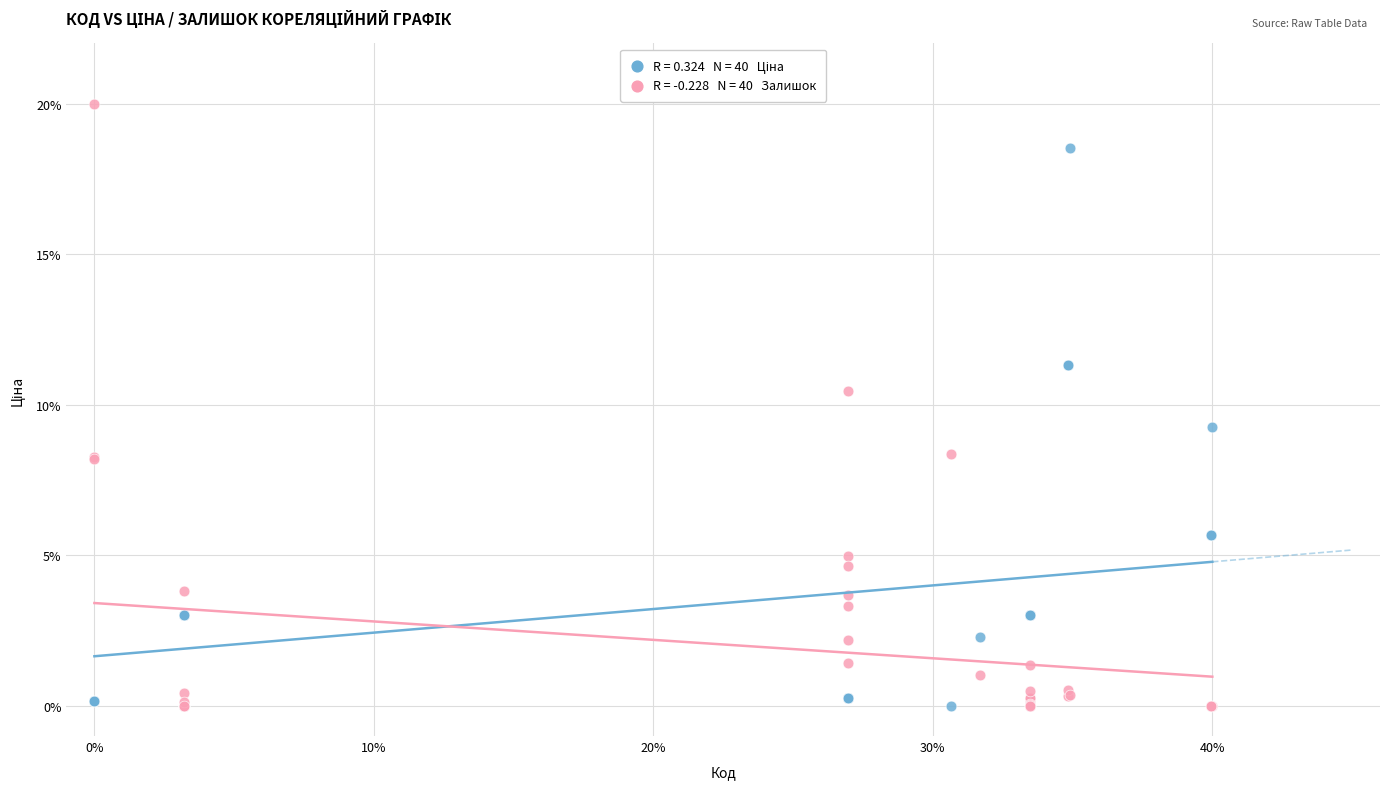

Across all series, what Y value is closest to 10?

10.5